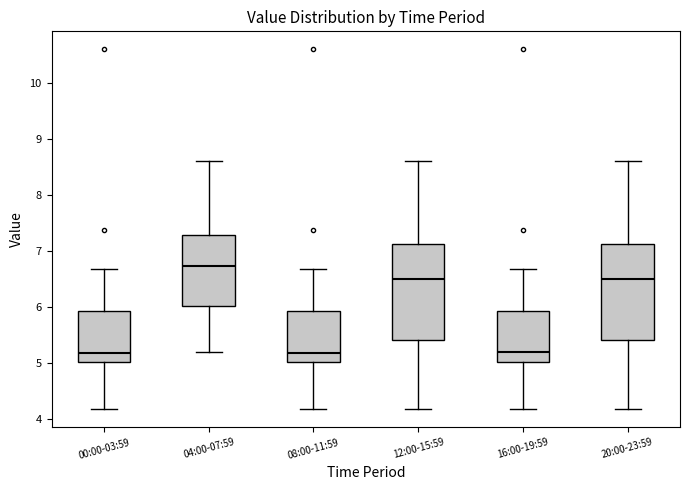

Which box has the highest median line?

04:00-07:59